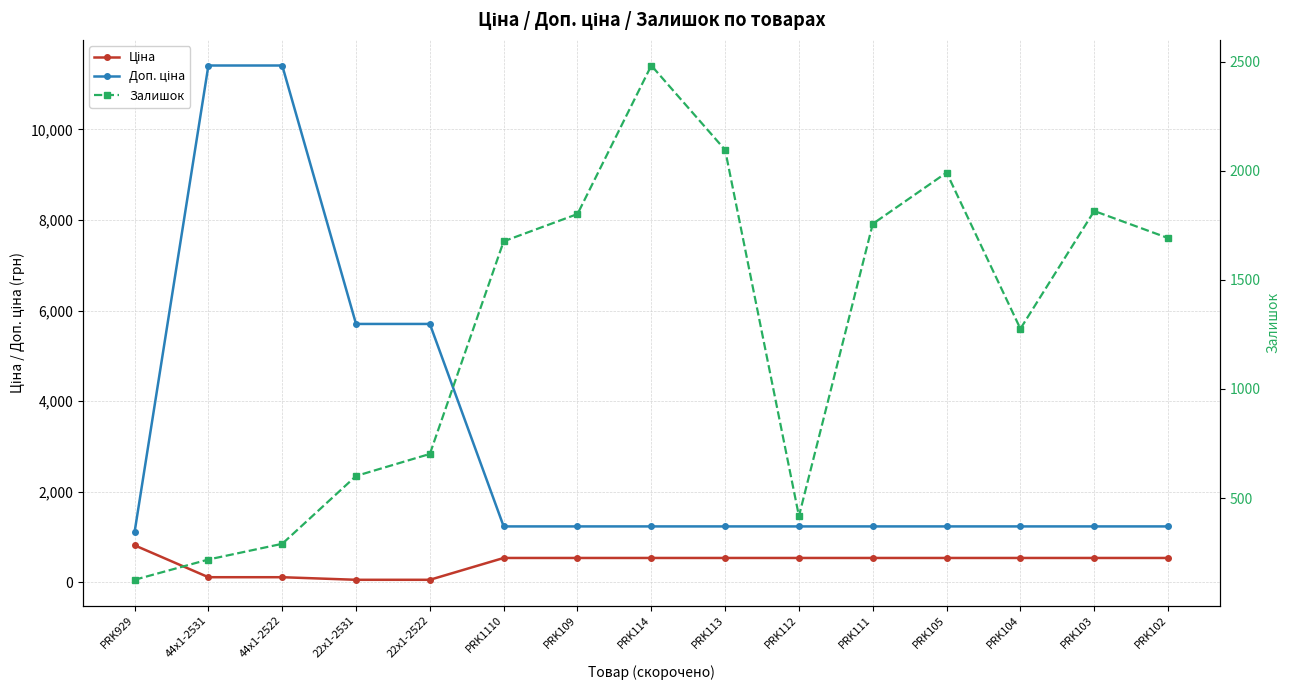

At which label is Ціна closest to 437?

PRK1110